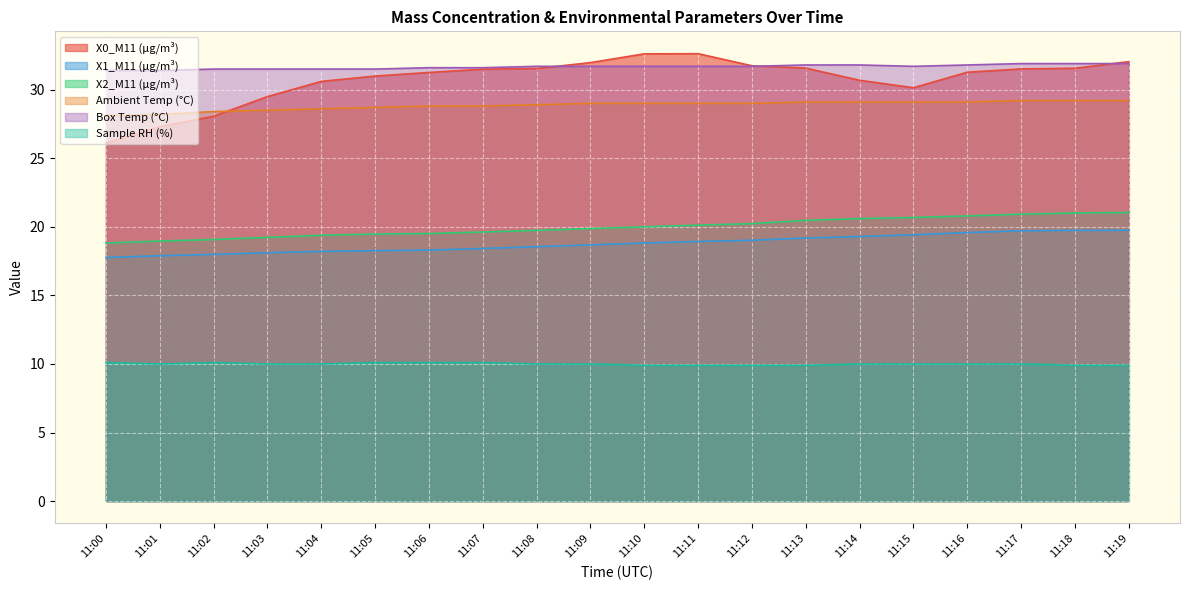

What are all the series names shown in the legend?

X0_M11 (μg/m³), X1_M11 (μg/m³), X2_M11 (μg/m³), Ambient Temp (°C), Box Temp (°C), Sample RH (%)